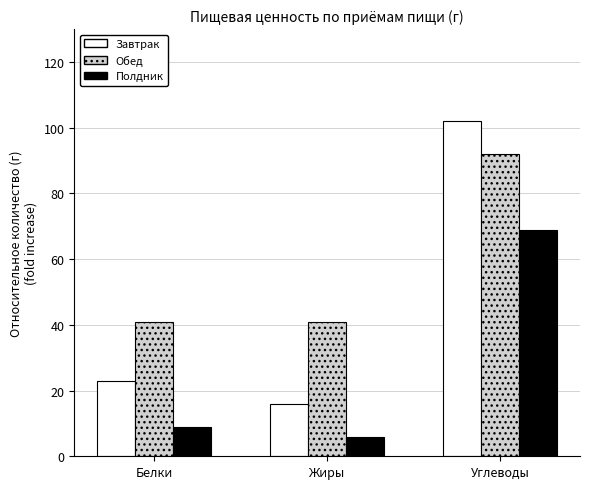

List the series in order of their overall mean, lowest first.

Полдник, Завтрак, Обед